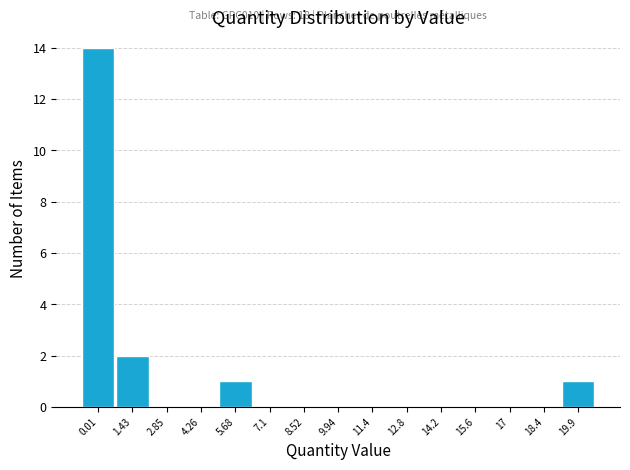

Reading right to left, transcribe all the data shown in this chart.

19.9=1	18.4=0	17=0	15.6=0	14.2=0	12.8=0	11.4=0	9.94=0	8.52=0	7.1=0	5.68=1	4.26=0	2.85=0	1.43=2	0.01=14